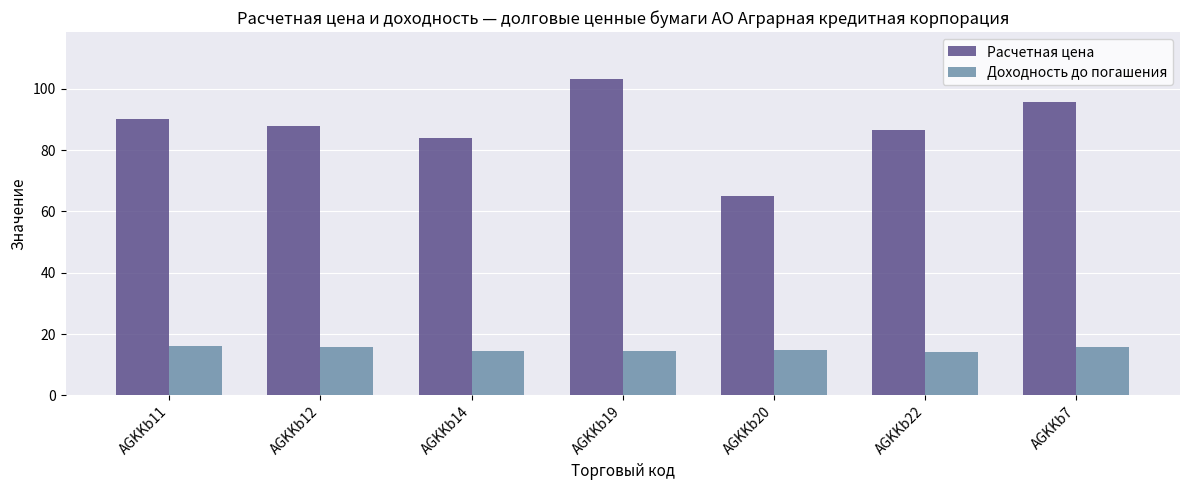

The value of Доходность до погашения at AGKKb20 is 14.7. True or false?

True